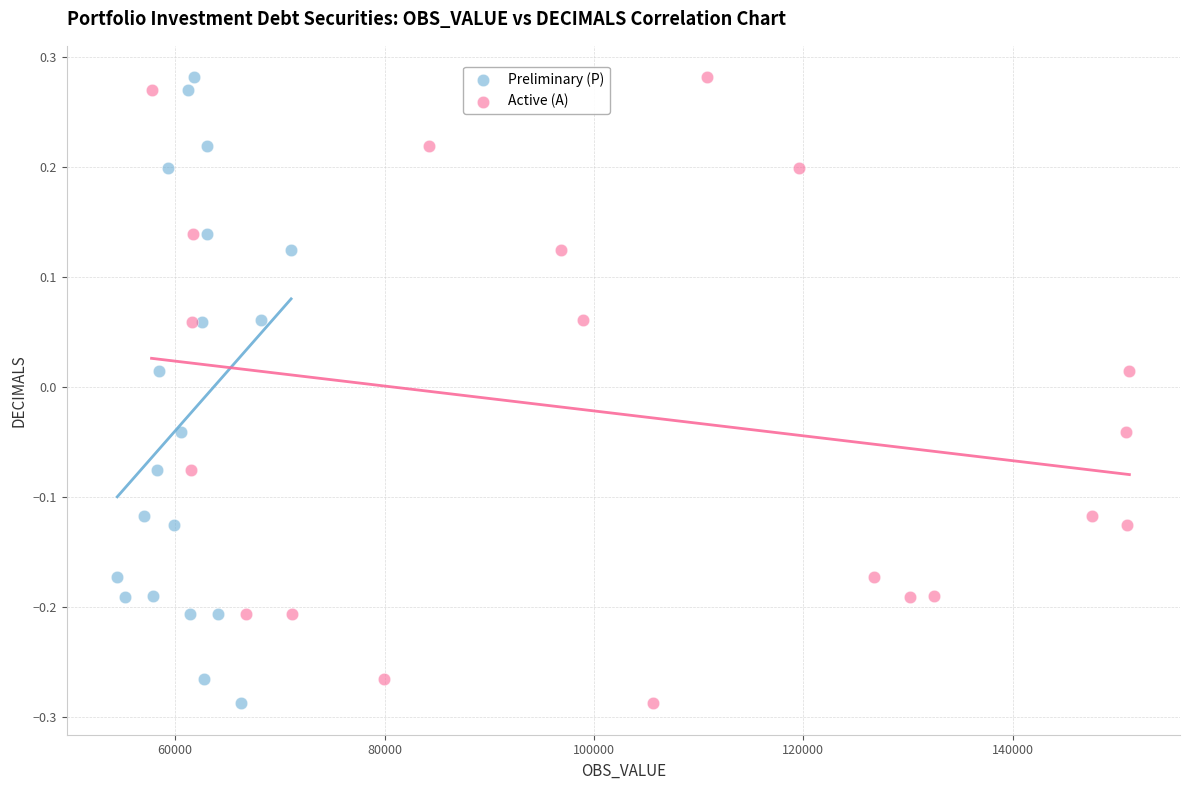

What are all the series names shown in the legend?

Preliminary (P), Active (A)